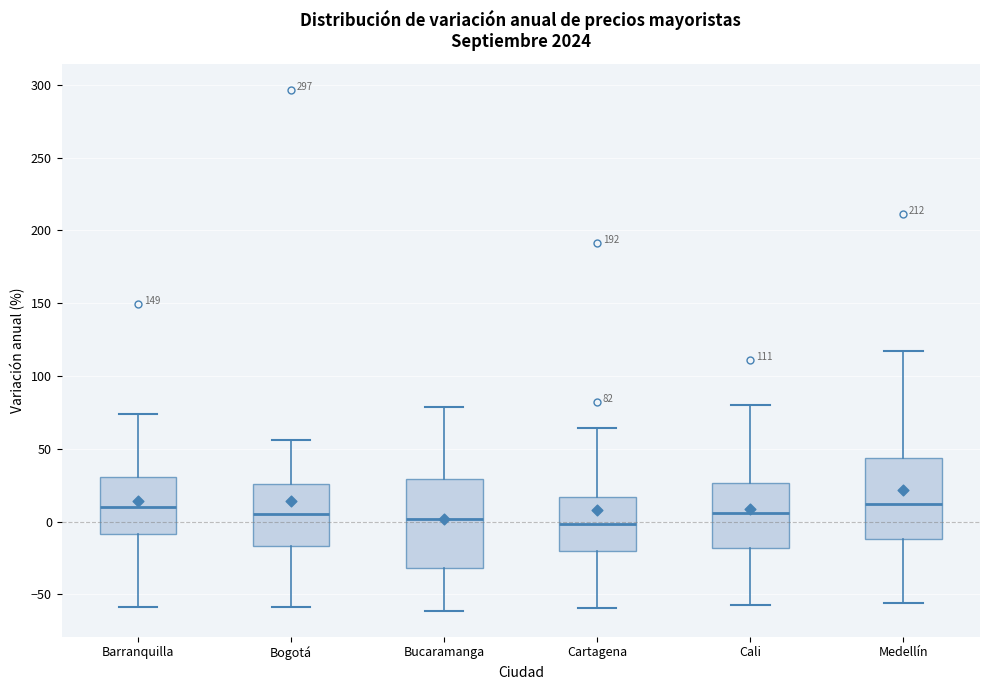

Which box is the tallest, from its lower edge to its upper edge?

Bucaramanga